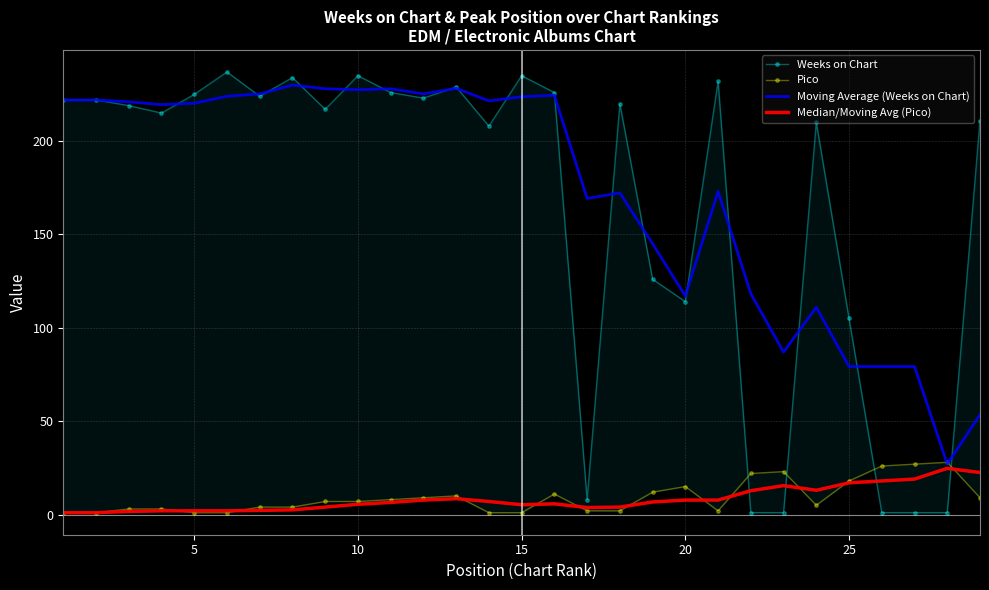

How many values in the Pico series exceed 7?

13